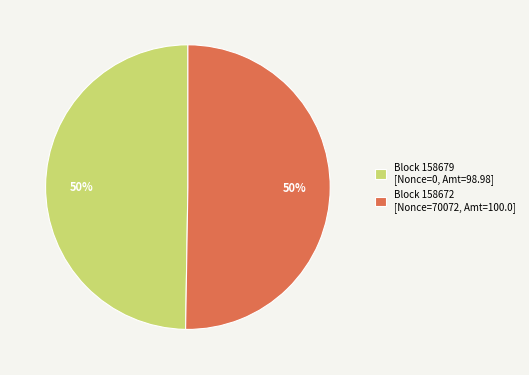

To the nearest percent, what is the combined percentage of Block 158679 [Nonce=0, Amt=98.98] and Block 158672 [Nonce=70072, Amt=100.0]?

100%